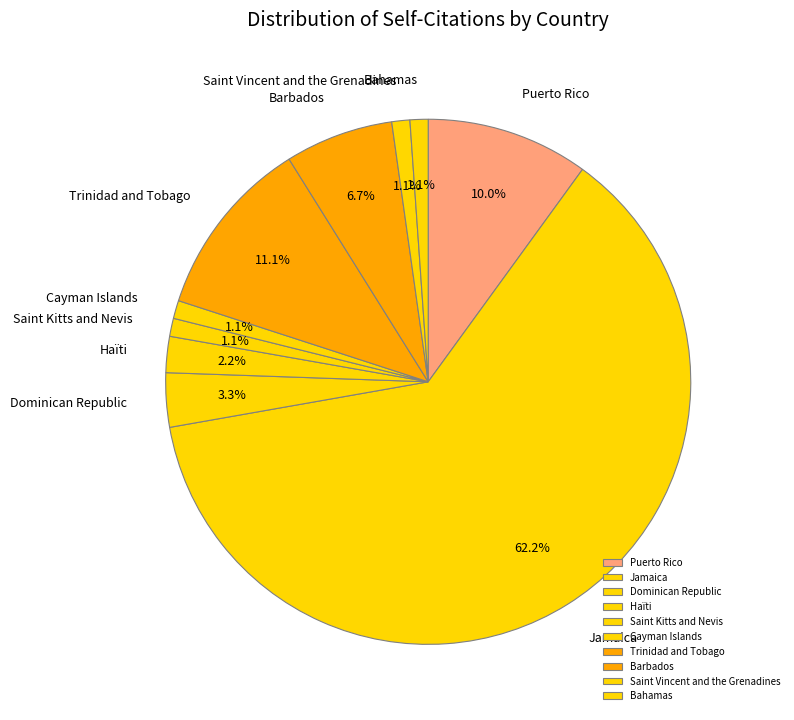

To the nearest percent, what is the difference between the Dominican Republic and Haïti slice percentages?

1%